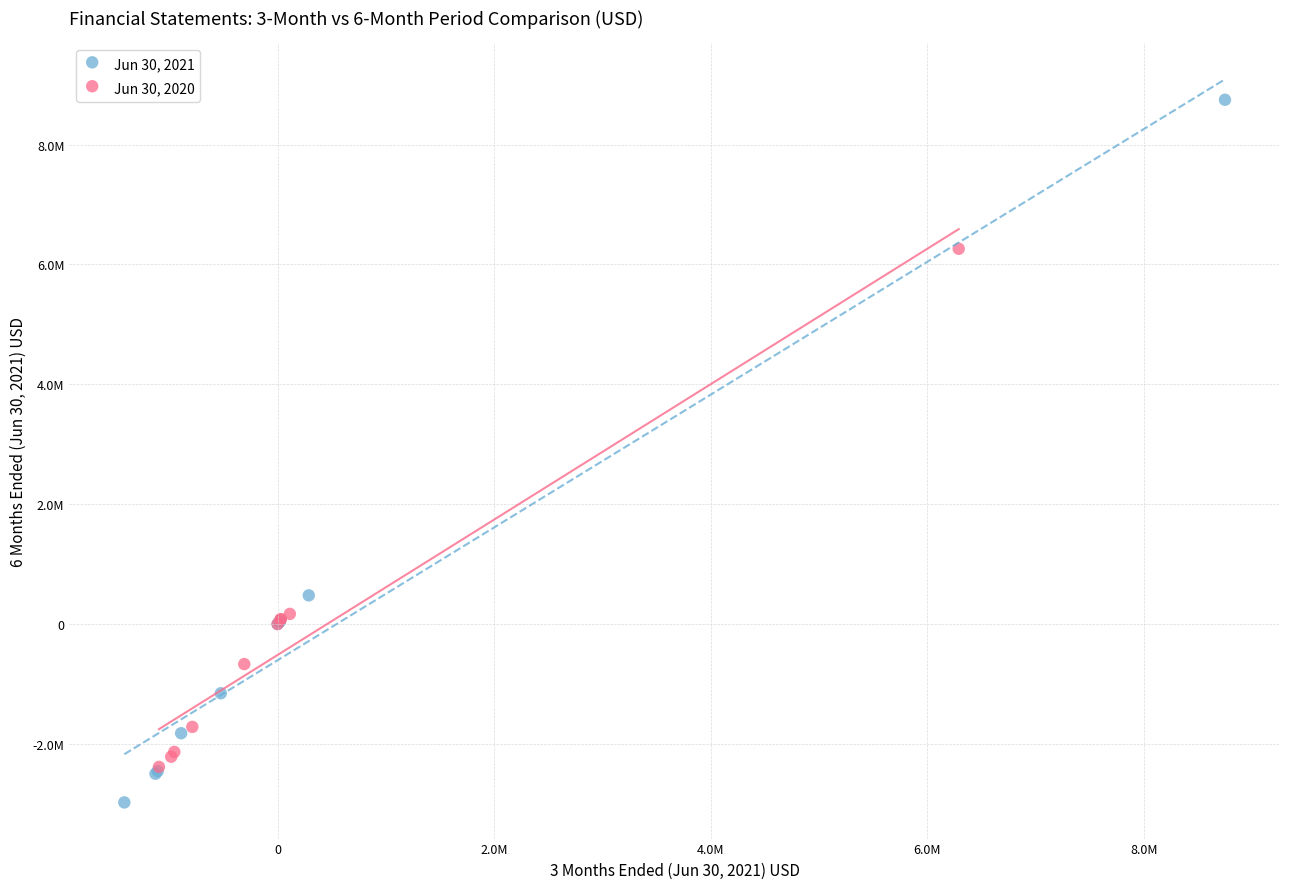

Which series contains the lowest Y value?

Jun 30, 2021